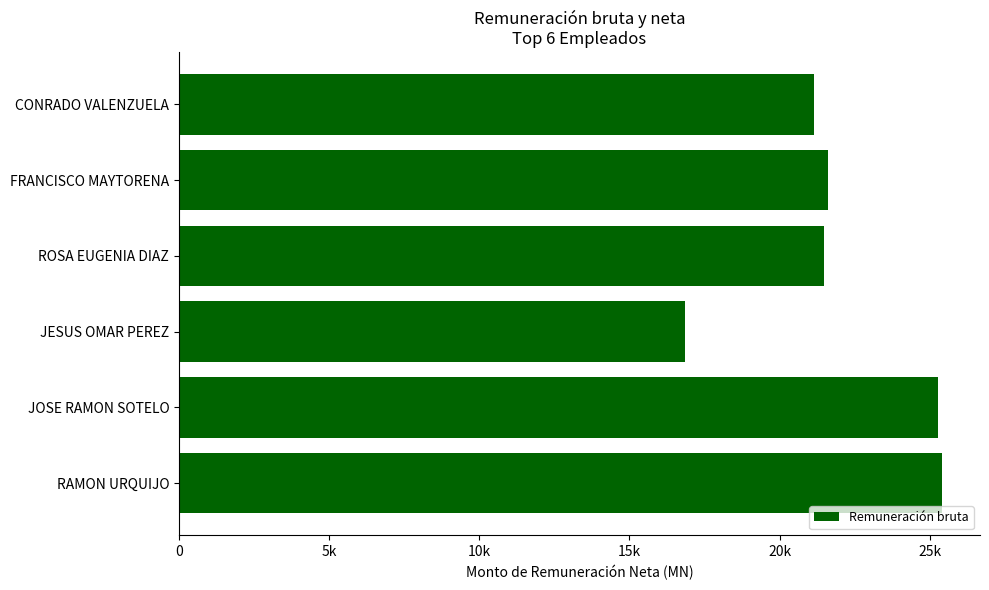

Does the chart contain any negative values?

No